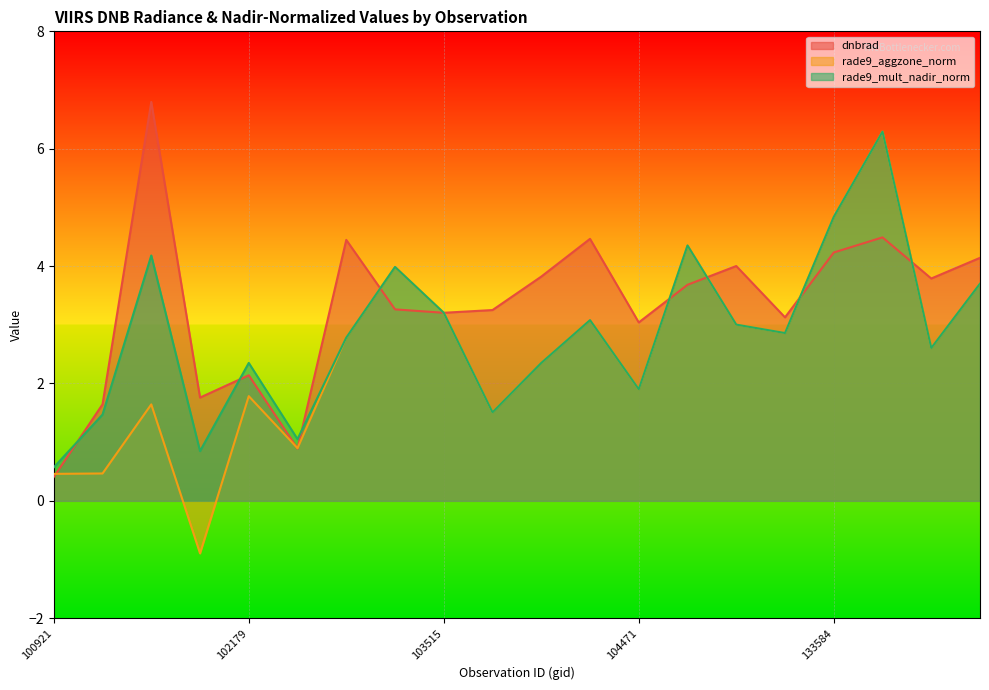

Where does the dnbrad series first go above 3?

101805